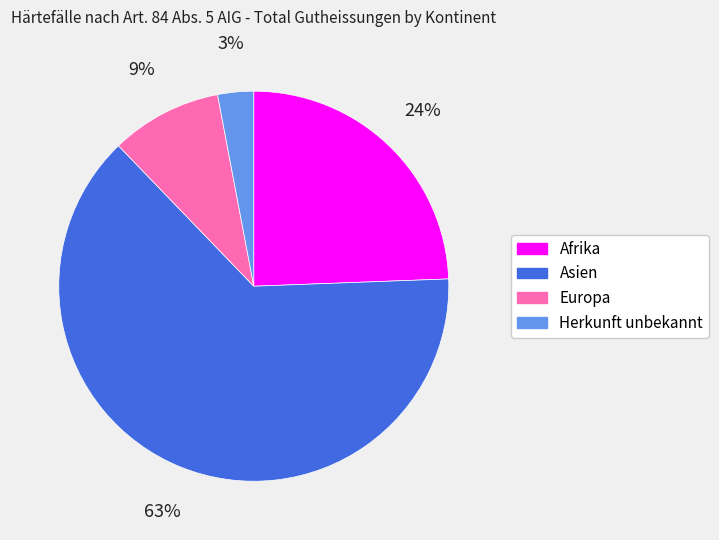

To the nearest percent, what is the average slice percentage?

25%